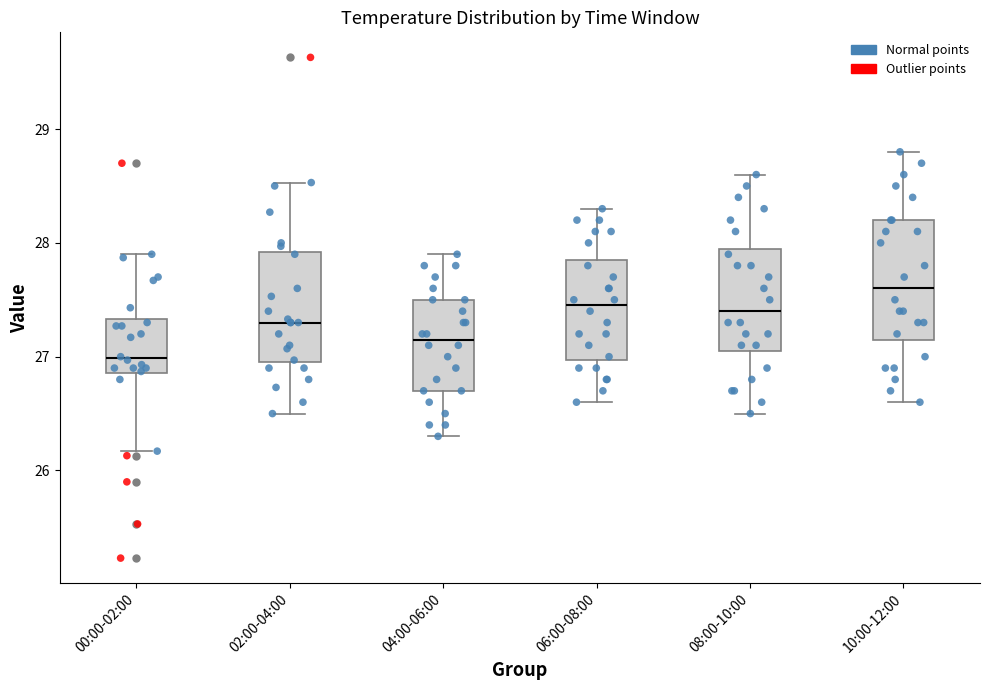

Reading left to right, read every box against the y-axis: the position of its median line, the range the box covers, and the ends of its whiskers. The values are not printed on the chart, so give them approximately, as read against the axis.

00:00-02:00: median 27.0, box 26.9 to 27.3, whiskers 26.2 to 27.9
02:00-04:00: median 27.3, box 27.0 to 27.9, whiskers 26.5 to 28.5
04:00-06:00: median 27.2, box 26.7 to 27.5, whiskers 26.3 to 27.9
06:00-08:00: median 27.5, box 27.0 to 27.9, whiskers 26.6 to 28.3
08:00-10:00: median 27.4, box 27.1 to 28.0, whiskers 26.5 to 28.6
10:00-12:00: median 27.6, box 27.2 to 28.2, whiskers 26.6 to 28.8